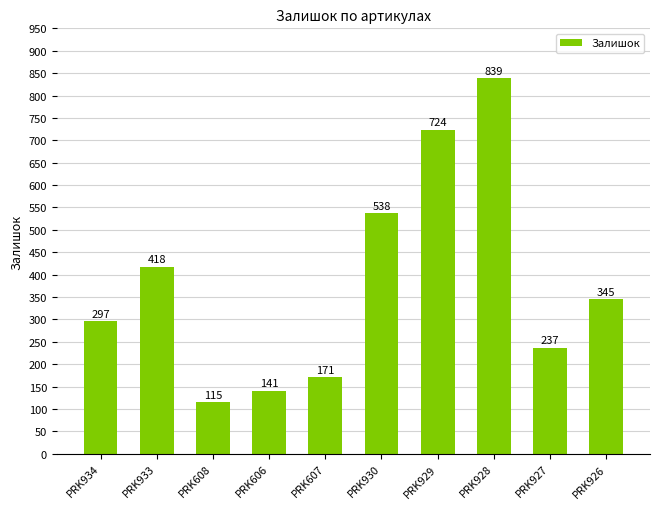

What is the change in value from PRK606 to PRK607?

+30